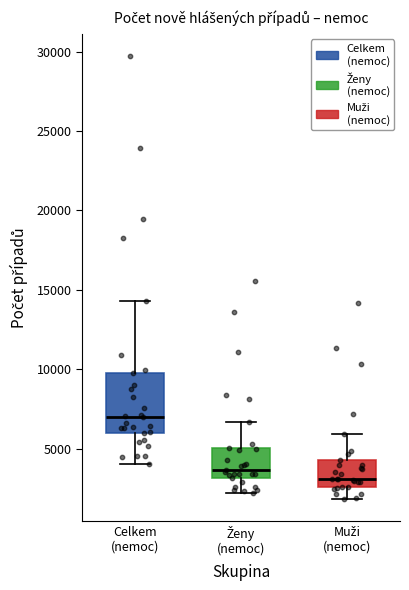

Which box is the tallest, from its lower edge to its upper edge?

Celkem (nemoc)